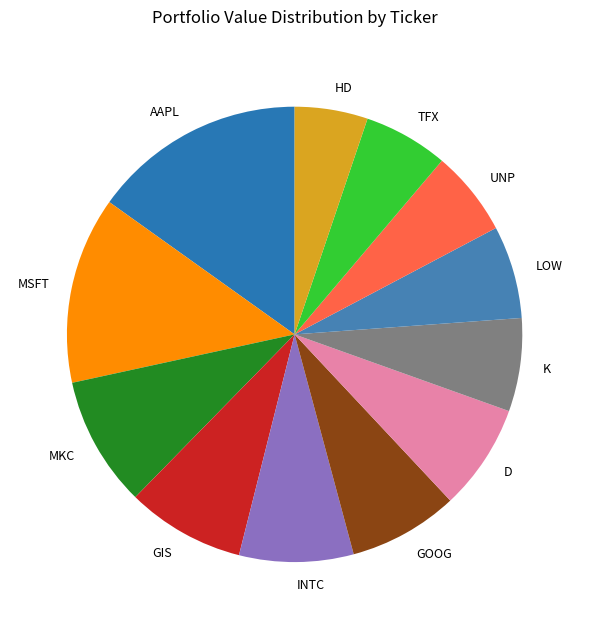

Is the sum of AAPL and UNP greater than half?

No